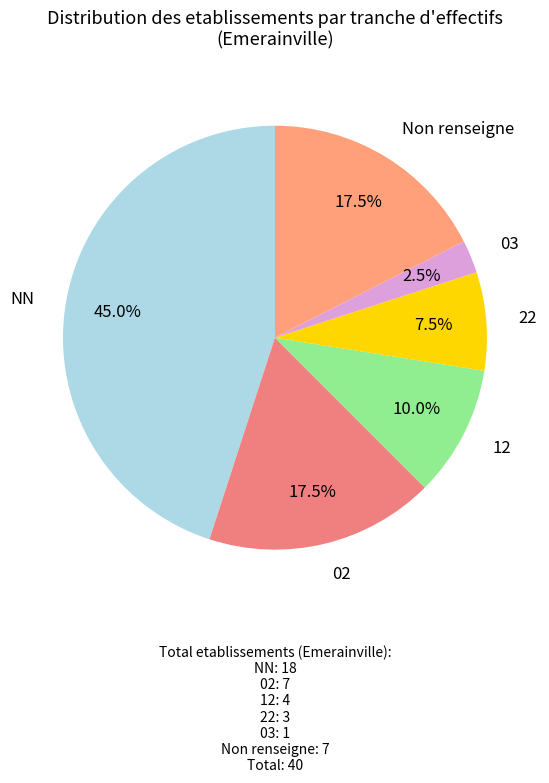

Between Non renseigne and 12, which is larger?

Non renseigne